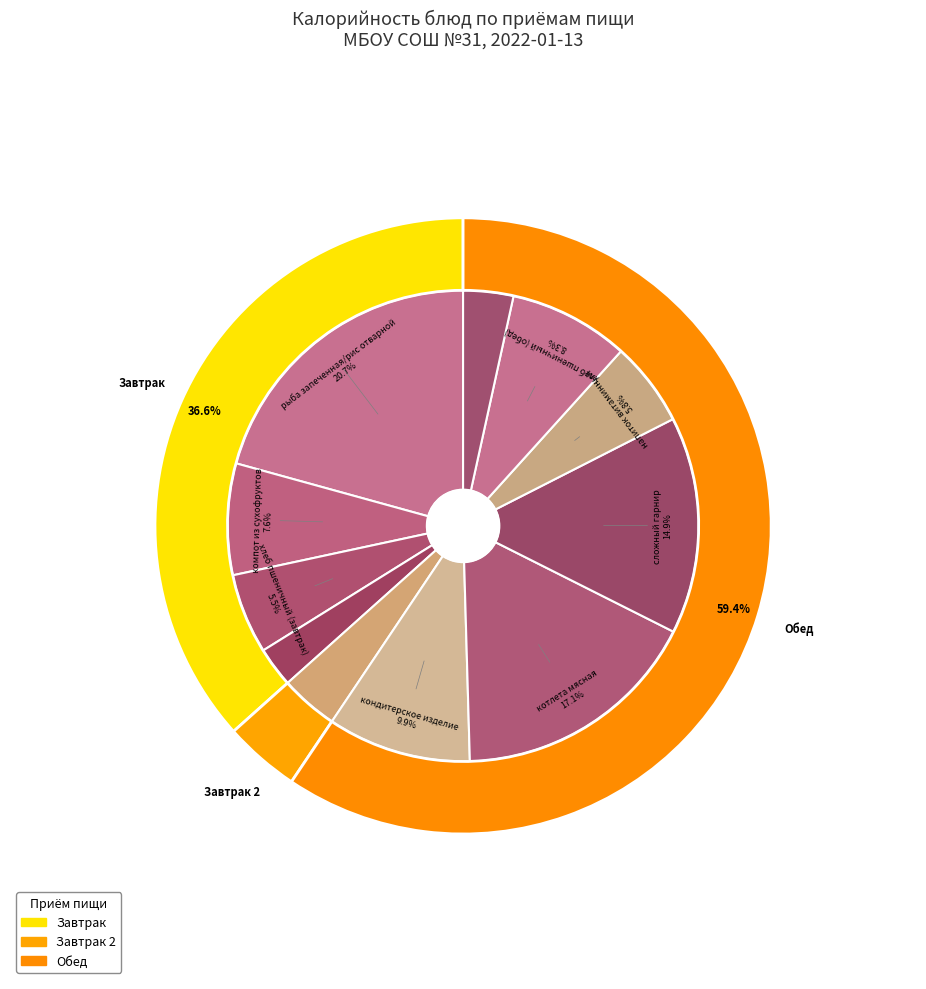

How many slices are in this pie chart?

11